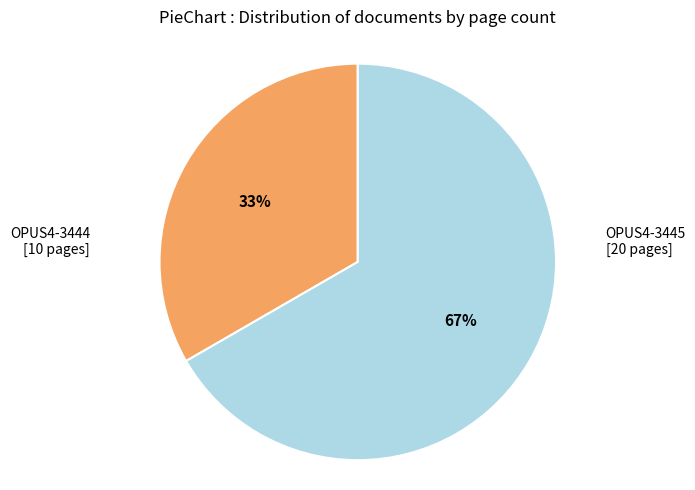

Does OPUS4-3445 account for over 50% of the chart?

Yes